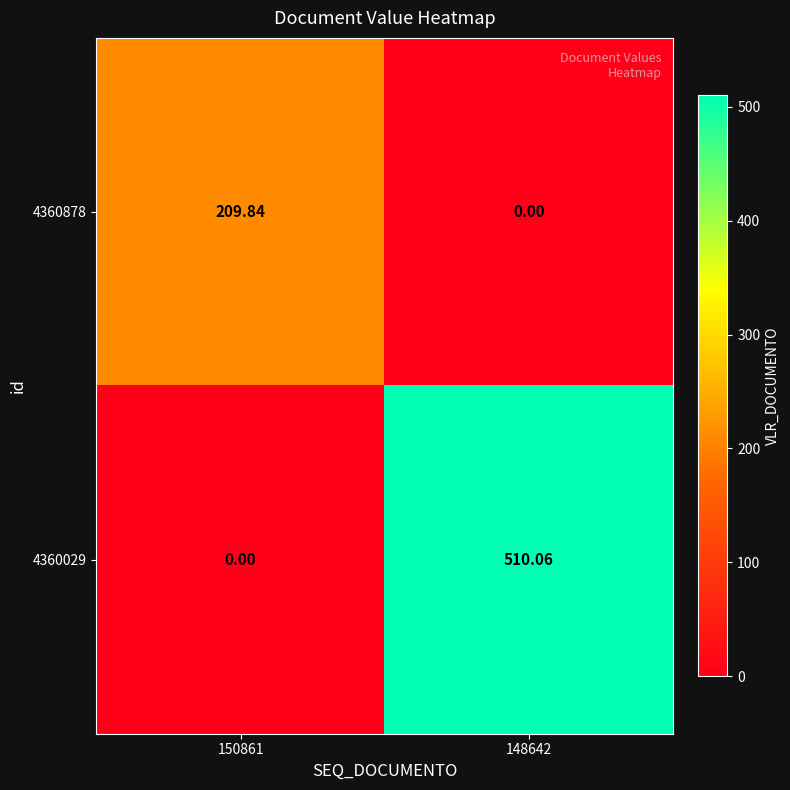

How many series are shown in this chart?

2